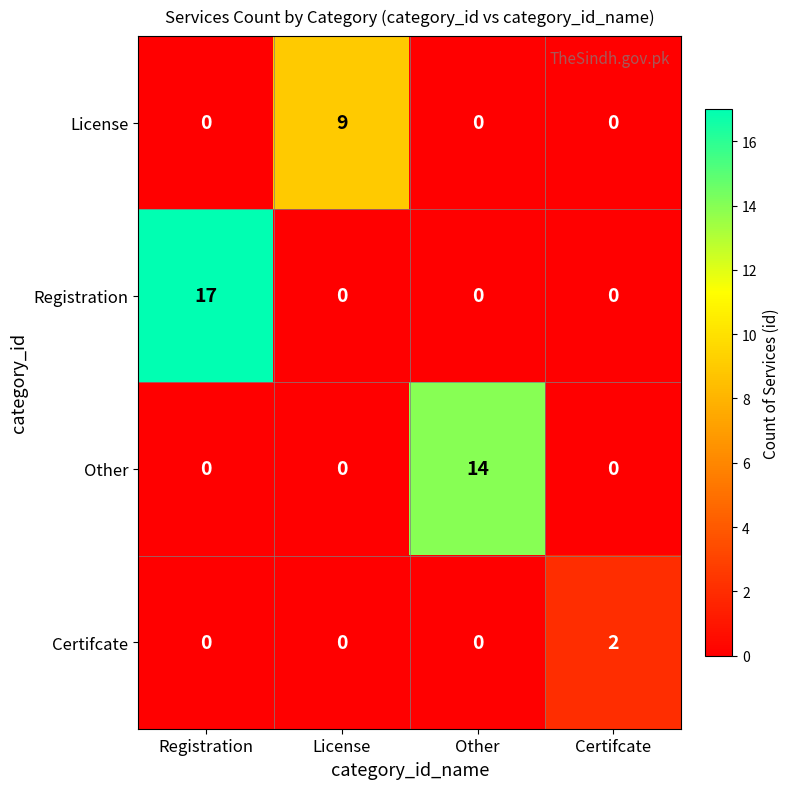

Reading left to right, list all the values displayed in this chart.

License: Registration=0	License=9	Other=0	Certifcate=0
Registration: Registration=17	License=0	Other=0	Certifcate=0
Other: Registration=0	License=0	Other=14	Certifcate=0
Certifcate: Registration=0	License=0	Other=0	Certifcate=2